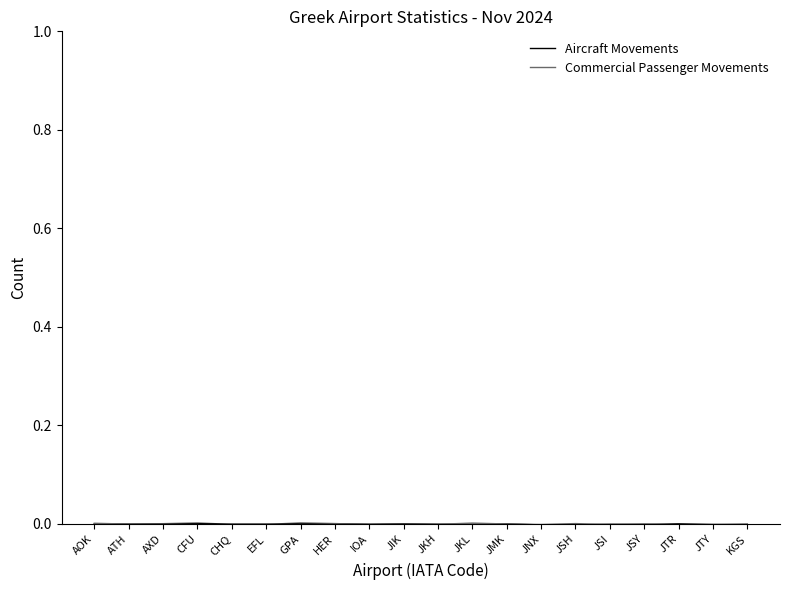

Rank the series by their maximum value, from lowest to highest.

Aircraft Movements, Commercial Passenger Movements